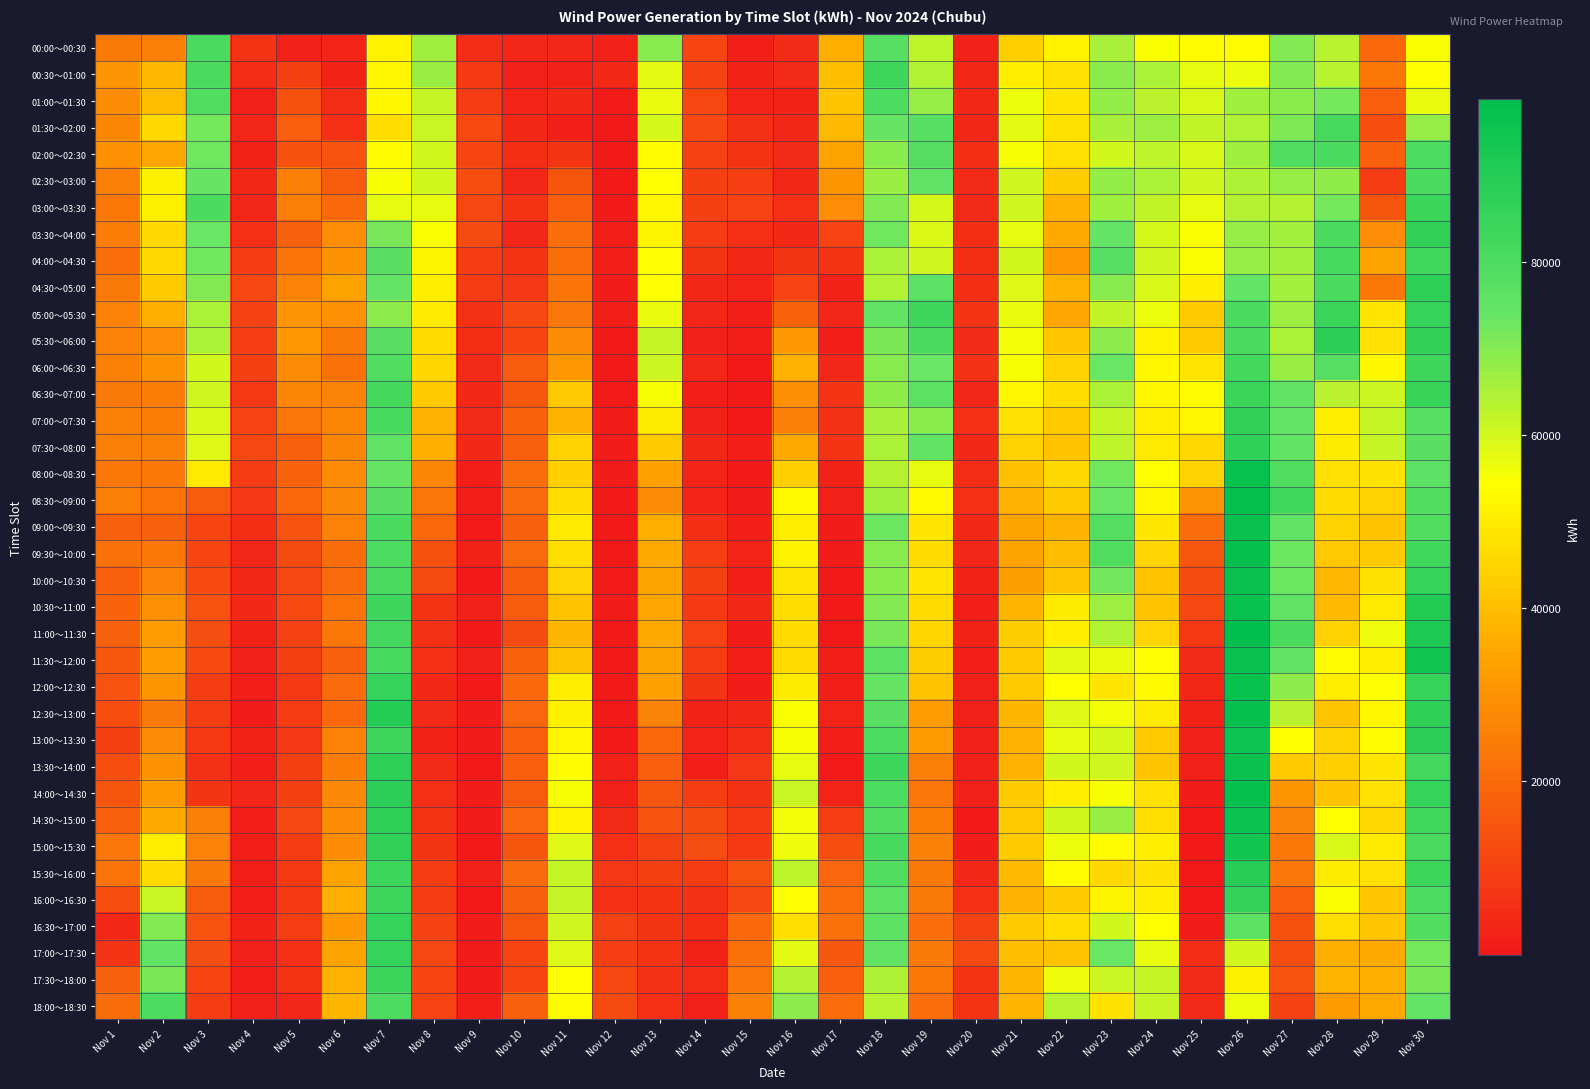

Reading left to right, extract all data points from this chart.

00:00～00:30: Nov 1=24288	Nov 2=25220	Nov 3=80756	Nov 4=6306	Nov 5=2013	Nov 6=3076	Nov 7=51551	Nov 8=66501	Nov 9=4867	Nov 10=3230	Nov 11=3312	Nov 12=2182	Nov 13=69668	Nov 14=10885	Nov 15=1248	Nov 16=4547	Nov 17=36460	Nov 18=77761	Nov 19=62587	Nov 20=2138	Nov 21=43623	Nov 22=51406	Nov 23=65370	Nov 24=55127	Nov 25=53757	Nov 26=53618	Nov 27=70205	Nov 28=63342	Nov 29=19960	Nov 30=54800
00:30～01:00: Nov 1=30388	Nov 2=38783	Nov 3=80701	Nov 4=4638	Nov 5=9728	Nov 6=2372	Nov 7=52303	Nov 8=67412	Nov 9=8260	Nov 10=2188	Nov 11=2047	Nov 12=3974	Nov 13=57731	Nov 14=10114	Nov 15=2373	Nov 16=4622	Nov 17=39982	Nov 18=83417	Nov 19=64403	Nov 20=3614	Nov 21=50427	Nov 22=47502	Nov 23=69059	Nov 24=65078	Nov 25=57233	Nov 26=56416	Nov 27=70057	Nov 28=63313	Nov 29=23318	Nov 30=54233
01:00～01:30: Nov 1=28424	Nov 2=39824	Nov 3=78841	Nov 4=1992	Nov 5=13763	Nov 6=4677	Nov 7=52713	Nov 8=61331	Nov 9=8606	Nov 10=3076	Nov 11=4214	Nov 12=511	Nov 13=57034	Nov 14=11295	Nov 15=2779	Nov 16=2427	Nov 17=41552	Nov 18=80198	Nov 19=67597	Nov 20=3529	Nov 21=56551	Nov 22=48614	Nov 23=67957	Nov 24=63012	Nov 25=59251	Nov 26=66716	Nov 27=69094	Nov 28=71777	Nov 29=17233	Nov 30=56717
01:30～02:00: Nov 1=27271	Nov 2=45602	Nov 3=72008	Nov 4=3464	Nov 5=17017	Nov 6=5743	Nov 7=46826	Nov 8=61212	Nov 9=12091	Nov 10=4048	Nov 11=1437	Nov 12=91	Nov 13=59635	Nov 14=11777	Nov 15=6033	Nov 16=3647	Nov 17=39153	Nov 18=73680	Nov 19=77273	Nov 20=3739	Nov 21=57703	Nov 22=48163	Nov 23=65414	Nov 24=66755	Nov 25=62190	Nov 26=64367	Nov 27=70820	Nov 28=81479	Nov 29=13217	Nov 30=67588
02:00～02:30: Nov 1=29461	Nov 2=34709	Nov 3=72743	Nov 4=2612	Nov 5=13727	Nov 6=14295	Nov 7=53499	Nov 8=60062	Nov 9=10955	Nov 10=5092	Nov 11=6971	Nov 12=231	Nov 13=53742	Nov 14=10136	Nov 15=6452	Nov 16=4245	Nov 17=33916	Nov 18=69182	Nov 19=78622	Nov 20=5060	Nov 21=55295	Nov 22=47550	Nov 23=60098	Nov 24=62507	Nov 25=59021	Nov 26=66645	Nov 27=78848	Nov 28=80500	Nov 29=17681	Nov 30=79862
02:30～03:00: Nov 1=24723	Nov 2=51190	Nov 3=73779	Nov 4=3712	Nov 5=25194	Nov 6=16562	Nov 7=55504	Nov 8=59829	Nov 9=13153	Nov 10=3122	Nov 11=14795	Nov 12=146	Nov 13=54192	Nov 14=9717	Nov 15=9443	Nov 16=3766	Nov 17=30556	Nov 18=67301	Nov 19=75471	Nov 20=4605	Nov 21=60364	Nov 22=43526	Nov 23=67985	Nov 24=65048	Nov 25=60389	Nov 26=64683	Nov 27=67588	Nov 28=68622	Nov 29=8522	Nov 30=80658
03:00～03:30: Nov 1=23329	Nov 2=50996	Nov 3=80486	Nov 4=3464	Nov 5=24915	Nov 6=19576	Nov 7=57371	Nov 8=57206	Nov 9=11405	Nov 10=6302	Nov 11=16992	Nov 12=90	Nov 13=52114	Nov 14=9890	Nov 15=10598	Nov 16=5650	Nov 17=28655	Nov 18=70388	Nov 19=59610	Nov 20=4619	Nov 21=60187	Nov 22=37731	Nov 23=66435	Nov 24=62299	Nov 25=57188	Nov 26=63813	Nov 27=63855	Nov 28=72064	Nov 29=14860	Nov 30=84236
03:30～04:00: Nov 1=24635	Nov 2=45957	Nov 3=73424	Nov 4=5530	Nov 5=17638	Nov 6=28920	Nov 7=71599	Nov 8=54790	Nov 9=12359	Nov 10=3392	Nov 11=21226	Nov 12=1178	Nov 13=51867	Nov 14=8716	Nov 15=5779	Nov 16=4005	Nov 17=10482	Nov 18=72885	Nov 19=58881	Nov 20=5207	Nov 21=57423	Nov 22=35716	Nov 23=74416	Nov 24=59505	Nov 25=55034	Nov 26=67537	Nov 27=66277	Nov 28=80261	Nov 29=28835	Nov 30=86775
04:00～04:30: Nov 1=21420	Nov 2=45799	Nov 3=72846	Nov 4=8834	Nov 5=22178	Nov 6=29900	Nov 7=76933	Nov 8=52003	Nov 9=8845	Nov 10=6465	Nov 11=21037	Nov 12=1532	Nov 13=54400	Nov 14=7250	Nov 15=3567	Nov 16=7131	Nov 17=6851	Nov 18=64935	Nov 19=60337	Nov 20=5319	Nov 21=60102	Nov 22=31601	Nov 23=77552	Nov 24=60304	Nov 25=55135	Nov 26=67875	Nov 27=66198	Nov 28=81633	Nov 29=33870	Nov 30=82841
04:30～05:00: Nov 1=23677	Nov 2=43139	Nov 3=70560	Nov 4=11947	Nov 5=26222	Nov 6=33872	Nov 7=74641	Nov 8=50576	Nov 9=8635	Nov 10=7421	Nov 11=22378	Nov 12=1032	Nov 13=54739	Nov 14=3556	Nov 15=3060	Nov 16=10542	Nov 17=2495	Nov 18=64156	Nov 19=76732	Nov 20=5263	Nov 21=58407	Nov 22=37670	Nov 23=69533	Nov 24=59276	Nov 25=50800	Nov 26=74103	Nov 27=66048	Nov 28=80381	Nov 29=23453	Nov 30=87613
05:00～05:30: Nov 1=25865	Nov 2=36476	Nov 3=64810	Nov 4=10340	Nov 5=30397	Nov 6=29505	Nov 7=68797	Nov 8=49688	Nov 9=6069	Nov 10=11779	Nov 11=22885	Nov 12=1903	Nov 13=56906	Nov 14=3131	Nov 15=1217	Nov 16=18669	Nov 17=3338	Nov 18=74885	Nov 19=83591	Nov 20=6598	Nov 21=56712	Nov 22=34943	Nov 23=62368	Nov 24=56415	Nov 25=42756	Nov 26=80581	Nov 27=67018	Nov 28=84223	Nov 29=48756	Nov 30=85997
05:30～06:00: Nov 1=26065	Nov 2=28884	Nov 3=65004	Nov 4=9328	Nov 5=31507	Nov 6=24181	Nov 7=76919	Nov 8=46665	Nov 9=5132	Nov 10=10942	Nov 11=28272	Nov 12=334	Nov 13=62096	Nov 14=2271	Nov 15=1606	Nov 16=31425	Nov 17=1219	Nov 18=70978	Nov 19=80352	Nov 20=4598	Nov 21=55723	Nov 22=42001	Nov 23=68862	Nov 24=51443	Nov 25=43154	Nov 26=80407	Nov 27=65021	Nov 28=87951	Nov 29=47774	Nov 30=86494
06:00～06:30: Nov 1=25765	Nov 2=30024	Nov 3=59849	Nov 4=9973	Nov 5=28299	Nov 6=21876	Nov 7=79246	Nov 8=45155	Nov 9=4320	Nov 10=16519	Nov 11=31600	Nov 12=312	Nov 13=60917	Nov 14=3228	Nov 15=232	Nov 16=37224	Nov 17=3088	Nov 18=69590	Nov 19=73378	Nov 20=5920	Nov 21=55542	Nov 22=44369	Nov 23=73382	Nov 24=52694	Nov 25=48478	Nov 26=81774	Nov 27=67264	Nov 28=77768	Nov 29=52608	Nov 30=83693
06:30～07:00: Nov 1=23768	Nov 2=24311	Nov 3=60460	Nov 4=8039	Nov 5=26898	Nov 6=26333	Nov 7=81795	Nov 8=42474	Nov 9=4060	Nov 10=15075	Nov 11=42333	Nov 12=657	Nov 13=55456	Nov 14=1214	Nov 15=271	Nov 16=29205	Nov 17=6617	Nov 18=68598	Nov 19=76306	Nov 20=3122	Nov 21=52371	Nov 22=46740	Nov 23=65008	Nov 24=52480	Nov 25=53998	Nov 26=84248	Nov 27=75176	Nov 28=63224	Nov 29=60589	Nov 30=84900
07:00～07:30: Nov 1=25737	Nov 2=24346	Nov 3=59043	Nov 4=10765	Nov 5=23064	Nov 6=26713	Nov 7=81027	Nov 8=37524	Nov 9=4576	Nov 10=18326	Nov 11=37120	Nov 12=792	Nov 13=49885	Nov 14=2214	Nov 15=214	Nov 16=24808	Nov 17=6089	Nov 18=65542	Nov 19=69234	Nov 20=5416	Nov 21=47761	Nov 22=42614	Nov 23=61730	Nov 24=50311	Nov 25=52297	Nov 26=86551	Nov 27=74620	Nov 28=50311	Nov 29=61764	Nov 30=77351
07:30～08:00: Nov 1=24745	Nov 2=25687	Nov 3=58426	Nov 4=11707	Nov 5=17447	Nov 6=27013	Nov 7=75359	Nov 8=36262	Nov 9=4166	Nov 10=17631	Nov 11=44143	Nov 12=925	Nov 13=42469	Nov 14=3521	Nov 15=1212	Nov 16=35364	Nov 17=6240	Nov 18=64938	Nov 19=75134	Nov 20=4220	Nov 21=44111	Nov 22=40914	Nov 23=62838	Nov 24=49447	Nov 25=45820	Nov 26=86844	Nov 27=75079	Nov 28=50061	Nov 29=61588	Nov 30=76897
08:00～08:30: Nov 1=23240	Nov 2=23341	Nov 3=49630	Nov 4=8611	Nov 5=18190	Nov 6=28266	Nov 7=73679	Nov 8=26825	Nov 9=1906	Nov 10=21587	Nov 11=43881	Nov 12=842	Nov 13=33276	Nov 14=2836	Nov 15=13	Nov 16=43898	Nov 17=2655	Nov 18=63791	Nov 19=57128	Nov 20=4857	Nov 21=40549	Nov 22=46048	Nov 23=72760	Nov 24=54070	Nov 25=44067	Nov 26=96514	Nov 27=79426	Nov 28=47716	Nov 29=47902	Nov 30=76692
08:30～09:00: Nov 1=24848	Nov 2=22299	Nov 3=16529	Nov 4=7342	Nov 5=19878	Nov 6=27733	Nov 7=77062	Nov 8=22855	Nov 9=1319	Nov 10=20384	Nov 11=46967	Nov 12=282	Nov 13=28218	Nov 14=2748	Nov 15=1041	Nov 16=53203	Nov 17=2151	Nov 18=66051	Nov 19=52964	Nov 20=5487	Nov 21=37246	Nov 22=43118	Nov 23=73293	Nov 24=52594	Nov 25=30400	Nov 26=97691	Nov 27=83300	Nov 28=46508	Nov 29=44148	Nov 30=79268
09:00～09:30: Nov 1=17778	Nov 2=17793	Nov 3=11169	Nov 4=5320	Nov 5=14595	Nov 6=26171	Nov 7=80286	Nov 8=19607	Nov 9=571	Nov 10=18048	Nov 11=49409	Nov 12=211	Nov 13=36497	Nov 14=5398	Nov 15=1215	Nov 16=50515	Nov 17=1063	Nov 18=73196	Nov 19=48618	Nov 20=4227	Nov 21=34198	Nov 22=37677	Nov 23=78361	Nov 24=49299	Nov 25=20905	Nov 26=96238	Nov 27=75287	Nov 28=44565	Nov 29=41258	Nov 30=79080
09:30～10:00: Nov 1=21946	Nov 2=23369	Nov 3=11028	Nov 4=3202	Nov 5=12352	Nov 6=20769	Nov 7=79628	Nov 8=13733	Nov 9=2433	Nov 10=20161	Nov 11=47148	Nov 12=141	Nov 13=35249	Nov 14=9414	Nov 15=3081	Nov 16=51421	Nov 17=1031	Nov 18=69462	Nov 19=46642	Nov 20=3164	Nov 21=33752	Nov 22=39402	Nov 23=79066	Nov 24=44851	Nov 25=15356	Nov 26=97677	Nov 27=72932	Nov 28=42168	Nov 29=43169	Nov 30=82681
10:00～10:30: Nov 1=17640	Nov 2=25888	Nov 3=12028	Nov 4=3885	Nov 5=11279	Nov 6=20249	Nov 7=80875	Nov 8=12460	Nov 9=15	Nov 10=16386	Nov 11=44771	Nov 12=450	Nov 13=33894	Nov 14=9872	Nov 15=1383	Nov 16=48593	Nov 17=2	Nov 18=69196	Nov 19=48838	Nov 20=2367	Nov 21=33009	Nov 22=41733	Nov 23=72260	Nov 24=41263	Nov 25=12369	Nov 26=96425	Nov 27=72978	Nov 28=38637	Nov 29=48109	Nov 30=85331
10:30～11:00: Nov 1=18718	Nov 2=29339	Nov 3=14027	Nov 4=4005	Nov 5=12007	Nov 6=22069	Nov 7=83452	Nov 8=6327	Nov 9=2016	Nov 10=16550	Nov 11=40969	Nov 12=870	Nov 13=34697	Nov 14=8206	Nov 15=3507	Nov 16=46702	Nov 17=2	Nov 18=69918	Nov 19=46349	Nov 20=1297	Nov 21=37819	Nov 22=50032	Nov 23=66985	Nov 24=41116	Nov 25=11677	Nov 26=96706	Nov 27=75340	Nov 28=39034	Nov 29=49520	Nov 30=90420
11:00～11:30: Nov 1=17912	Nov 2=32520	Nov 3=13025	Nov 4=2596	Nov 5=10043	Nov 6=23464	Nov 7=82227	Nov 8=6052	Nov 9=18	Nov 10=12556	Nov 11=38216	Nov 12=353	Nov 13=35157	Nov 14=10779	Nov 15=1137	Nov 16=46484	Nov 17=242	Nov 18=71468	Nov 19=45136	Nov 20=2506	Nov 21=43578	Nov 22=50649	Nov 23=64381	Nov 24=44834	Nov 25=7920	Nov 26=98741	Nov 27=80739	Nov 28=44324	Nov 29=56301	Nov 30=91409
11:30～12:00: Nov 1=15601	Nov 2=32656	Nov 3=12025	Nov 4=2104	Nov 5=9672	Nov 6=17399	Nov 7=81358	Nov 8=5714	Nov 9=2019	Nov 10=18602	Nov 11=41541	Nov 12=3	Nov 13=33866	Nov 14=9092	Nov 15=1582	Nov 16=46418	Nov 17=1427	Nov 18=76223	Nov 19=43215	Nov 20=1225	Nov 21=42883	Nov 22=57764	Nov 23=56756	Nov 24=54711	Nov 25=4487	Nov 26=96319	Nov 27=75217	Nov 28=53742	Nov 29=50351	Nov 30=94631
12:00～12:30: Nov 1=14198	Nov 2=30679	Nov 3=9025	Nov 4=1301	Nov 5=8086	Nov 6=20433	Nov 7=85696	Nov 8=4067	Nov 9=21	Nov 10=19950	Nov 11=50656	Nov 12=4	Nov 13=33513	Nov 14=7198	Nov 15=888	Nov 16=49899	Nov 17=1703	Nov 18=73903	Nov 19=41074	Nov 20=2168	Nov 21=43144	Nov 22=54103	Nov 23=48716	Nov 24=53057	Nov 25=3627	Nov 26=96429	Nov 27=68953	Nov 28=50566	Nov 29=54619	Nov 30=85503
12:30～13:00: Nov 1=13142	Nov 2=23973	Nov 3=9022	Nov 4=1088	Nov 5=8568	Nov 6=19527	Nov 7=90248	Nov 8=4503	Nov 9=1023	Nov 10=19034	Nov 11=51176	Nov 12=53	Nov 13=26522	Nov 14=2431	Nov 15=3687	Nov 16=55013	Nov 17=2824	Nov 18=77117	Nov 19=32543	Nov 20=2097	Nov 21=38528	Nov 22=58539	Nov 23=55771	Nov 24=49808	Nov 25=2492	Nov 26=97554	Nov 27=62929	Nov 28=41416	Nov 29=52478	Nov 30=87502
13:00～13:30: Nov 1=10000	Nov 2=28003	Nov 3=8023	Nov 4=2503	Nov 5=7342	Nov 6=25880	Nov 7=83537	Nov 8=2338	Nov 9=1023	Nov 10=17022	Nov 11=52398	Nov 12=86	Nov 13=19873	Nov 14=2975	Nov 15=4896	Nov 16=55517	Nov 17=1757	Nov 18=79581	Nov 19=32394	Nov 20=2307	Nov 21=37533	Nov 22=57104	Nov 23=59778	Nov 24=42520	Nov 25=2005	Nov 26=95146	Nov 27=54319	Nov 28=44119	Nov 29=53891	Nov 30=88053
13:30～14:00: Nov 1=13465	Nov 2=30075	Nov 3=6077	Nov 4=1832	Nov 5=9763	Nov 6=24365	Nov 7=87857	Nov 8=4457	Nov 9=24	Nov 10=17119	Nov 11=53524	Nov 12=2167	Nov 13=17128	Nov 14=1598	Nov 15=7676	Nov 16=57405	Nov 17=551	Nov 18=83559	Nov 19=24753	Nov 20=2208	Nov 21=37196	Nov 22=60162	Nov 23=60554	Nov 24=41460	Nov 25=2183	Nov 26=96170	Nov 27=42530	Nov 28=43635	Nov 29=48890	Nov 30=82419
14:00～14:30: Nov 1=14682	Nov 2=32248	Nov 3=7104	Nov 4=3112	Nov 5=9925	Nov 6=27737	Nov 7=88013	Nov 8=5628	Nov 9=1025	Nov 10=16431	Nov 11=55474	Nov 12=2284	Nov 13=15072	Nov 14=8890	Nov 15=5847	Nov 16=61251	Nov 17=2965	Nov 18=79940	Nov 19=22979	Nov 20=2082	Nov 21=42893	Nov 22=50740	Nov 23=55294	Nov 24=47446	Nov 25=1105	Nov 26=97448	Nov 27=30776	Nov 28=41071	Nov 29=47463	Nov 30=85638
14:30～15:00: Nov 1=17501	Nov 2=35679	Nov 3=24829	Nov 4=1411	Nov 5=11889	Nov 6=28401	Nov 7=87936	Nov 8=6175	Nov 9=1025	Nov 10=18999	Nov 11=51578	Nov 12=4341	Nov 13=13900	Nov 14=12677	Nov 15=8350	Nov 16=55543	Nov 17=9579	Nov 18=79193	Nov 19=24406	Nov 20=94	Nov 21=43016	Nov 22=59794	Nov 23=67412	Nov 24=47166	Nov 25=7	Nov 26=95994	Nov 27=26612	Nov 28=54377	Nov 29=45667	Nov 30=83212
15:00～15:30: Nov 1=22840	Nov 2=50694	Nov 3=26034	Nov 4=1690	Nov 5=9039	Nov 6=28425	Nov 7=86683	Nov 8=7197	Nov 9=25	Nov 10=14904	Nov 11=58356	Nov 12=5530	Nov 13=10231	Nov 14=12980	Nov 15=8371	Nov 16=56308	Nov 17=13269	Nov 18=81224	Nov 19=25635	Nov 20=1157	Nov 21=43083	Nov 22=56631	Nov 23=53867	Nov 24=50894	Nov 25=7	Nov 26=94204	Nov 27=23373	Nov 28=59095	Nov 29=49443	Nov 30=80888
15:30～16:00: Nov 1=22077	Nov 2=46390	Nov 3=24198	Nov 4=1619	Nov 5=8390	Nov 6=33894	Nov 7=83902	Nov 8=8680	Nov 9=2025	Nov 10=20399	Nov 11=61846	Nov 12=7511	Nov 13=9680	Nov 14=9118	Nov 15=14530	Nov 16=62687	Nov 17=18912	Nov 18=79228	Nov 19=24181	Nov 20=3479	Nov 21=39027	Nov 22=53290	Nov 23=45938	Nov 24=47839	Nov 25=7	Nov 26=89408	Nov 27=22958	Nov 28=49950	Nov 29=47555	Nov 30=83806
16:00～16:30: Nov 1=13342	Nov 2=60975	Nov 3=16944	Nov 4=1617	Nov 5=7869	Nov 6=36703	Nov 7=83602	Nov 8=9128	Nov 9=24	Nov 10=17994	Nov 11=62099	Nov 12=5540	Nov 13=6765	Nov 14=5833	Nov 15=11718	Nov 16=54414	Nov 17=21121	Nov 18=76044	Nov 19=23875	Nov 20=5501	Nov 21=37255	Nov 22=42907	Nov 23=51699	Nov 24=50534	Nov 25=119	Nov 26=86396	Nov 27=17321	Nov 28=55147	Nov 29=41658	Nov 30=80086
16:30～17:00: Nov 1=3543	Nov 2=70147	Nov 3=13939	Nov 4=2455	Nov 5=9274	Nov 6=31426	Nov 7=85799	Nov 8=10326	Nov 9=1022	Nov 10=15226	Nov 11=60466	Nov 12=10091	Nov 13=7273	Nov 14=5398	Nov 15=19661	Nov 16=47382	Nov 17=21970	Nov 18=76363	Nov 19=21225	Nov 20=10241	Nov 21=42663	Nov 22=46713	Nov 23=59932	Nov 24=54236	Nov 25=1154	Nov 26=76060	Nov 27=13650	Nov 28=47092	Nov 29=41806	Nov 30=79204
17:00～17:30: Nov 1=6633	Nov 2=75087	Nov 3=12905	Nov 4=2173	Nov 5=5432	Nov 6=34179	Nov 7=85717	Nov 8=11302	Nov 9=1021	Nov 10=10919	Nov 11=58610	Nov 12=9488	Nov 13=6188	Nov 14=2369	Nov 15=21634	Nov 16=57508	Nov 17=15639	Nov 18=75093	Nov 19=23881	Nov 20=12341	Nov 21=39779	Nov 22=41116	Nov 23=73593	Nov 24=57263	Nov 25=4882	Nov 26=60166	Nov 27=13291	Nov 28=36720	Nov 29=35626	Nov 30=72076
17:30～18:00: Nov 1=18118	Nov 2=71201	Nov 3=10874	Nov 4=1821	Nov 5=6339	Nov 6=37370	Nov 7=84426	Nov 8=11080	Nov 9=1132	Nov 10=11076	Nov 11=54018	Nov 12=11295	Nov 13=5871	Nov 14=4958	Nov 15=23038	Nov 16=63763	Nov 17=17079	Nov 18=64460	Nov 19=23451	Nov 20=6195	Nov 21=38480	Nov 22=56141	Nov 23=61230	Nov 24=61889	Nov 25=4295	Nov 26=50954	Nov 27=14606	Nov 28=38098	Nov 29=36657	Nov 30=71318
18:00～18:30: Nov 1=20545	Nov 2=79910	Nov 3=8851	Nov 4=2031	Nov 5=3424	Nov 6=38295	Nov 7=79519	Nov 8=10778	Nov 9=1637	Nov 10=17481	Nov 11=53675	Nov 12=12617	Nov 13=5598	Nov 14=2223	Nov 15=25653	Nov 16=68770	Nov 17=21112	Nov 18=63639	Nov 19=21585	Nov 20=6187	Nov 21=37846	Nov 22=63440	Nov 23=48163	Nov 24=61579	Nov 25=4625	Nov 26=56579	Nov 27=10126	Nov 28=32356	Nov 29=35159	Nov 30=74628